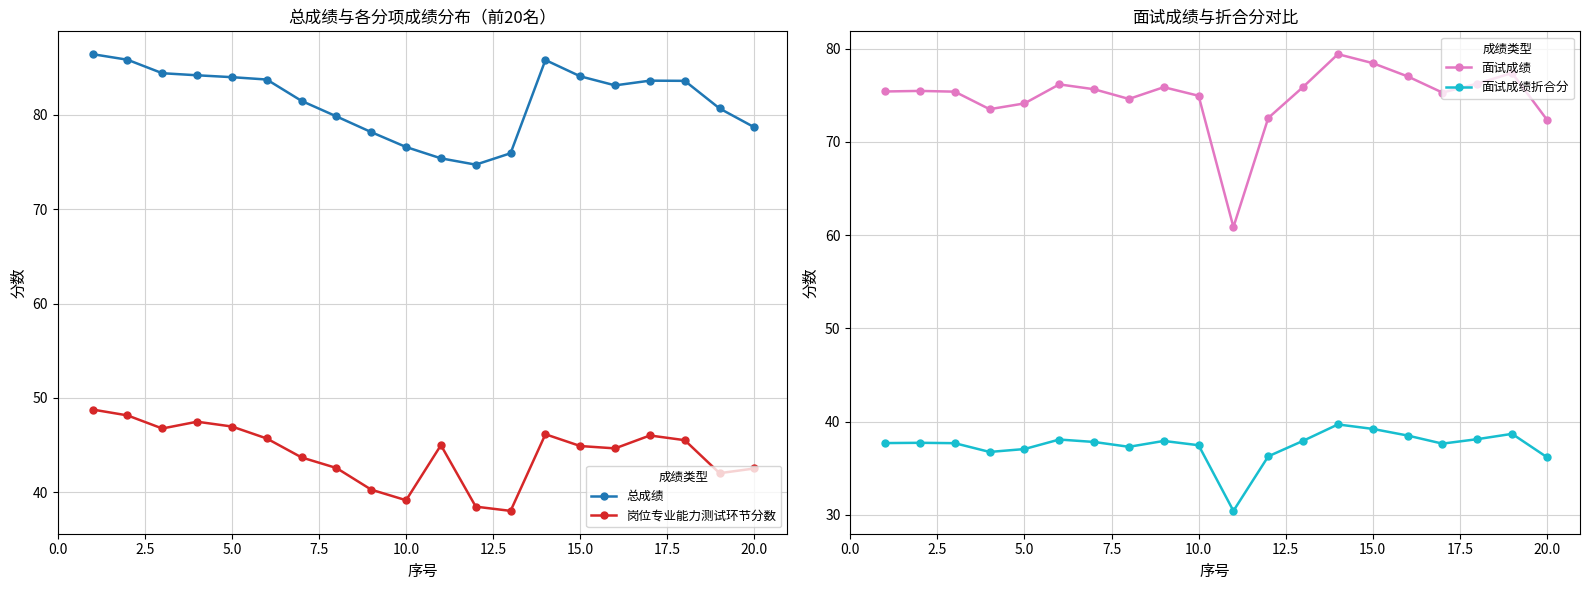

True or false: 面试成绩折合分 and 面试成绩 cross at least once.

False